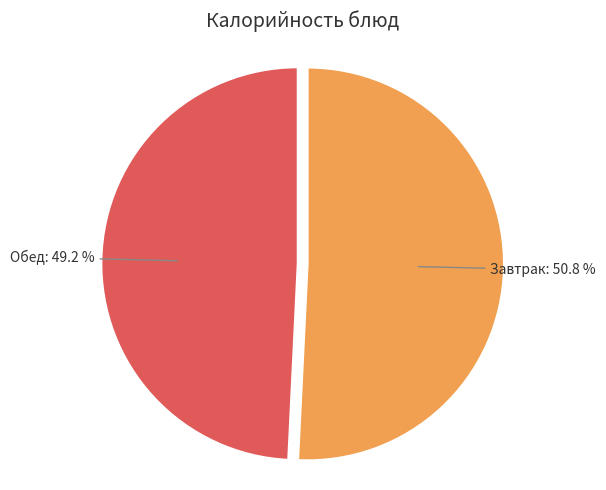

Count the number of slices in the pie.

2